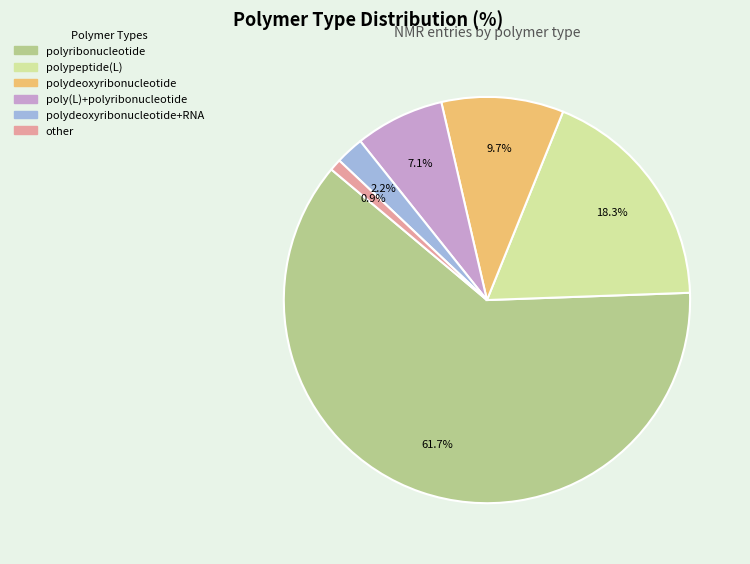

Is there a majority slice in this chart?

Yes